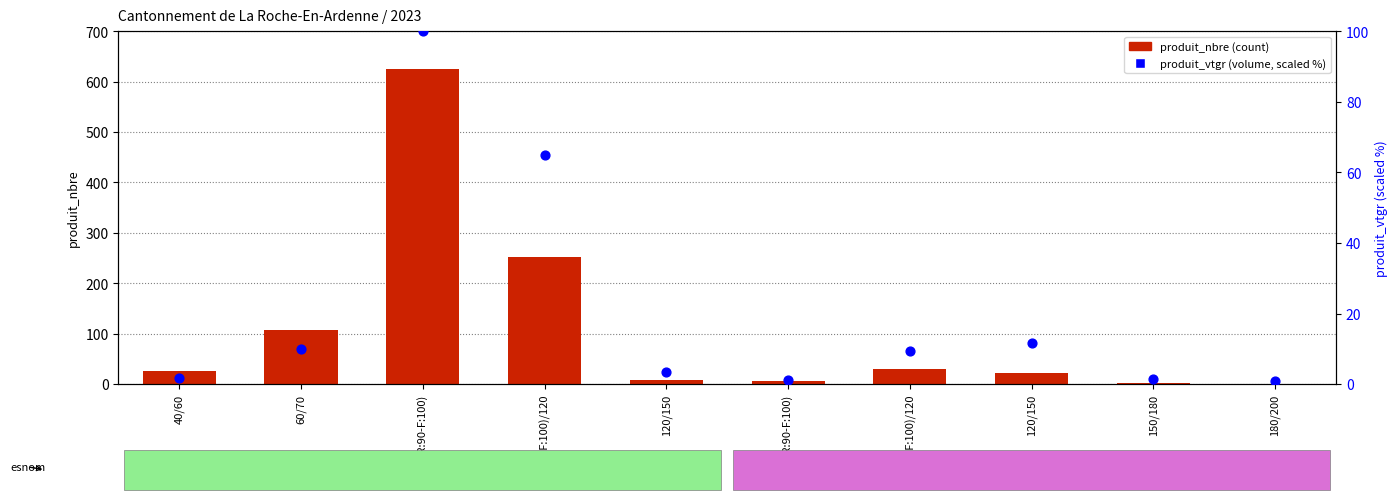

Which series has the largest total across all categories?

produit_nbre